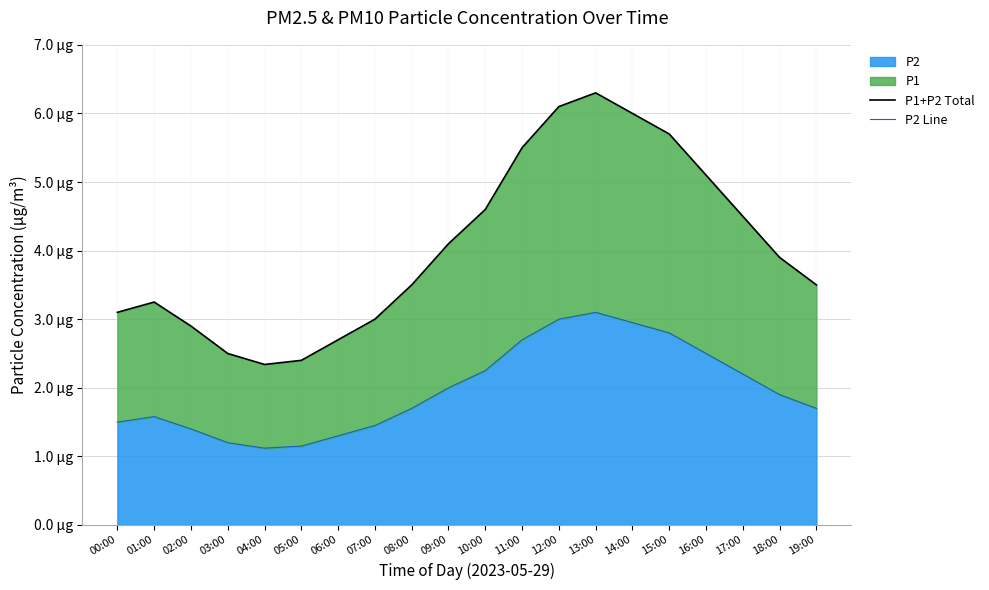

Which series changed the most between 10:00 and 19:00?

P1+P2 Total